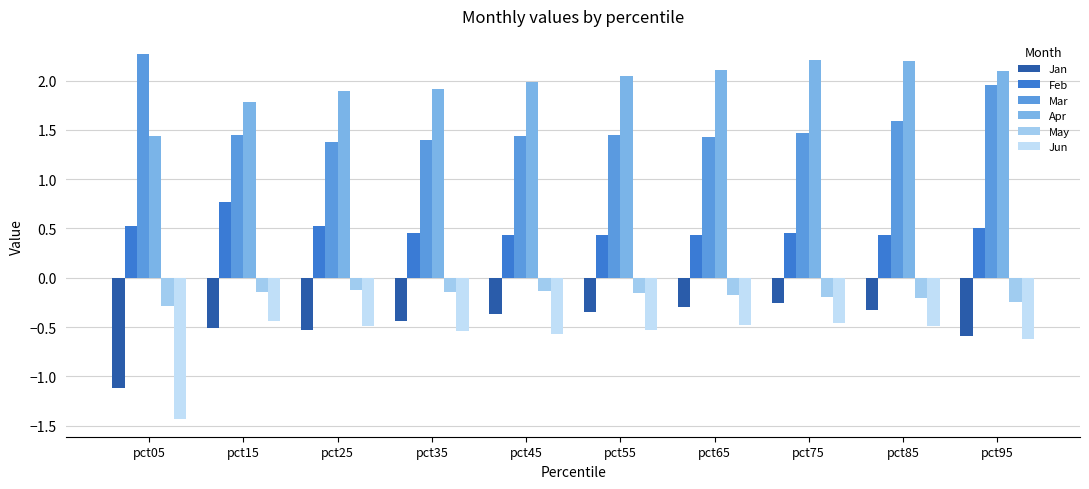

Between pct45 and pct65, which series saw the biggest shift?

Apr